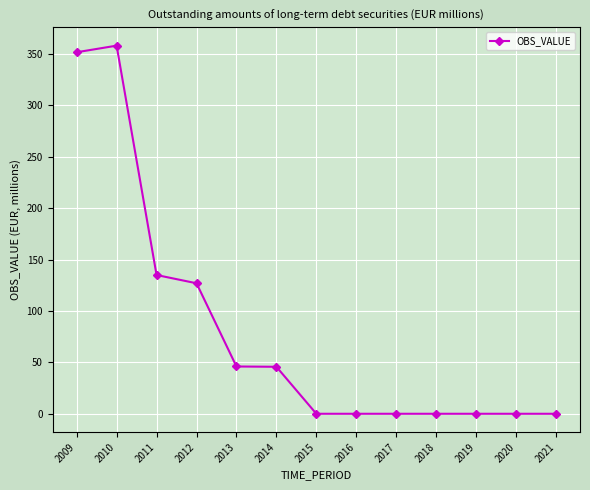

How many lines are shown in the chart?

1